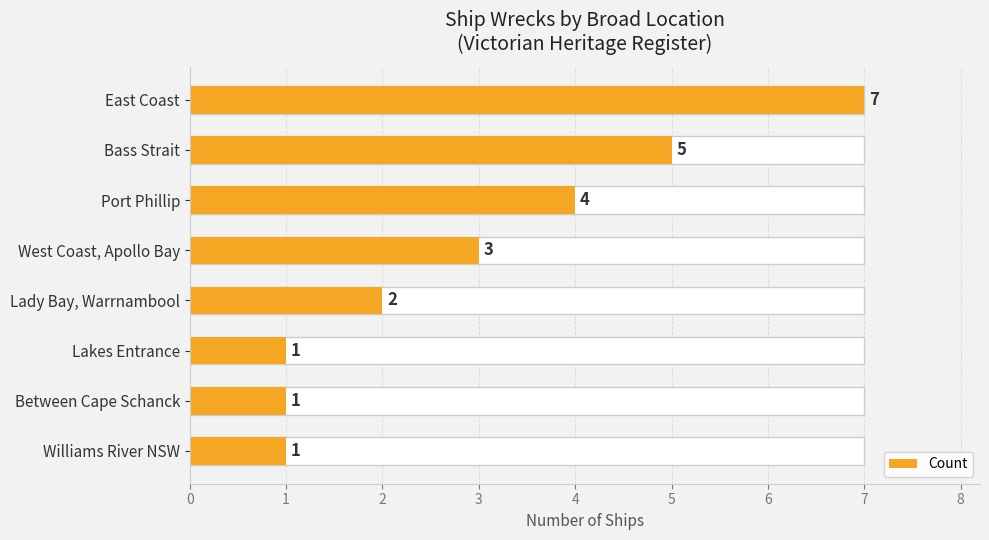

What is the sum of all values?

24